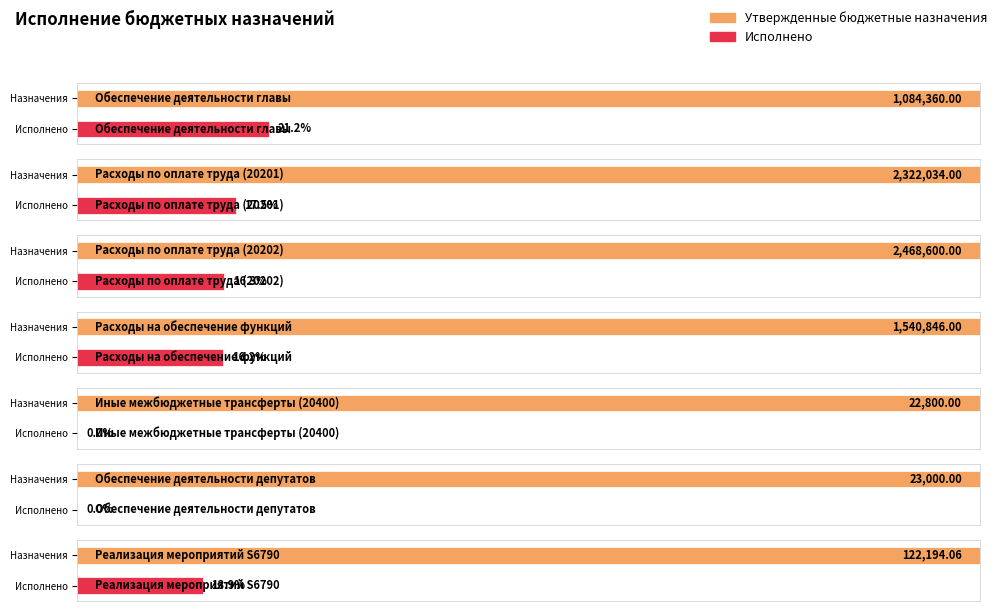

Reading right to left, extract all data points from this chart.

Утвержденные бюджетные назначения: Реализация мероприятий S6790=122194.1	Обеспечение деятельности депутатов=23000.0	Иные межбюджетные трансферты (20400)=22800.0	Расходы на обеспечение функций=1540846.0	Расходы по оплате труда (20202)=2468600.0	Расходы по оплате труда (20201)=2322034.0	Обеспечение деятельности главы=1084360.0
Исполнено: Реализация мероприятий S6790=16954.0	Обеспечение деятельности депутатов=0.0	Иные межбюджетные трансферты (20400)=0.0	Расходы на обеспечение функций=248908.5	Расходы по оплате труда (20202)=401360.5	Расходы по оплате труда (20201)=406907.1	Обеспечение деятельности главы=229881.5